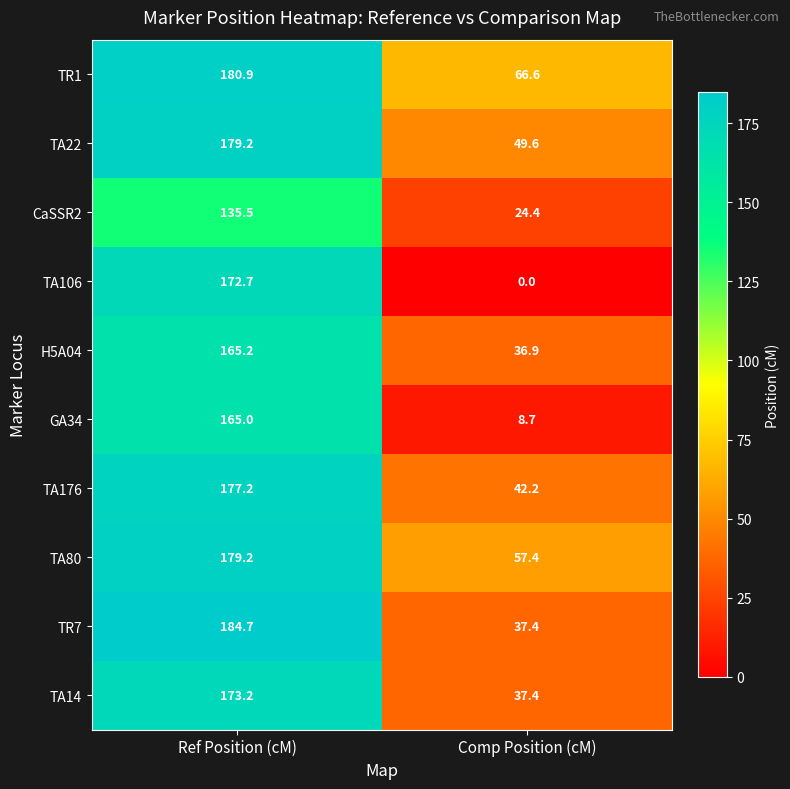

Is the value of TR7 at Ref Position (cM) greater than the value of H5A04 at Ref Position (cM)?

Yes